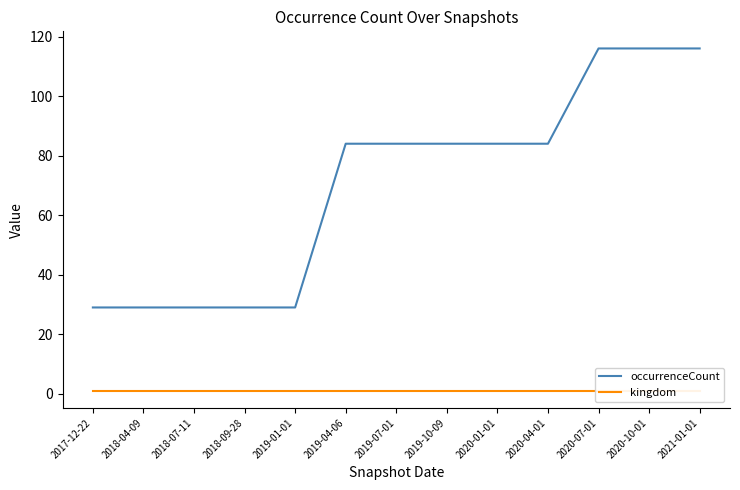

At 2020-10-01, list the series in order from largest to smallest.

occurrenceCount, kingdom